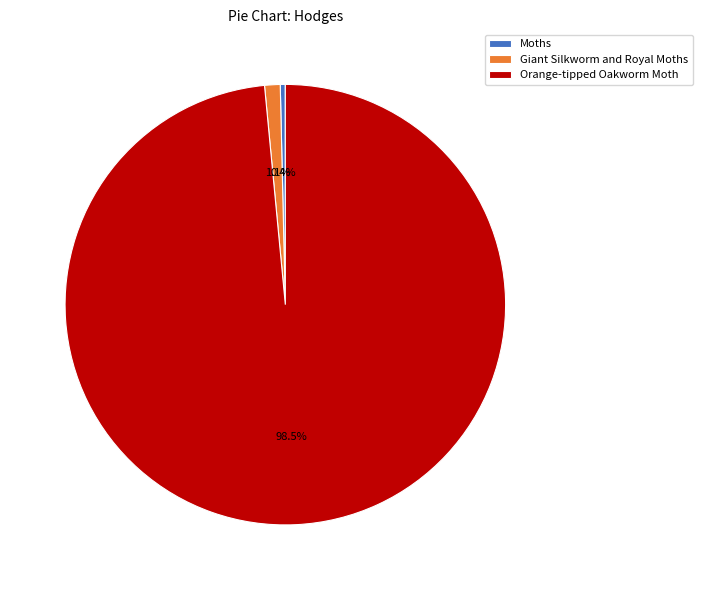

How many slices are in this pie chart?

3